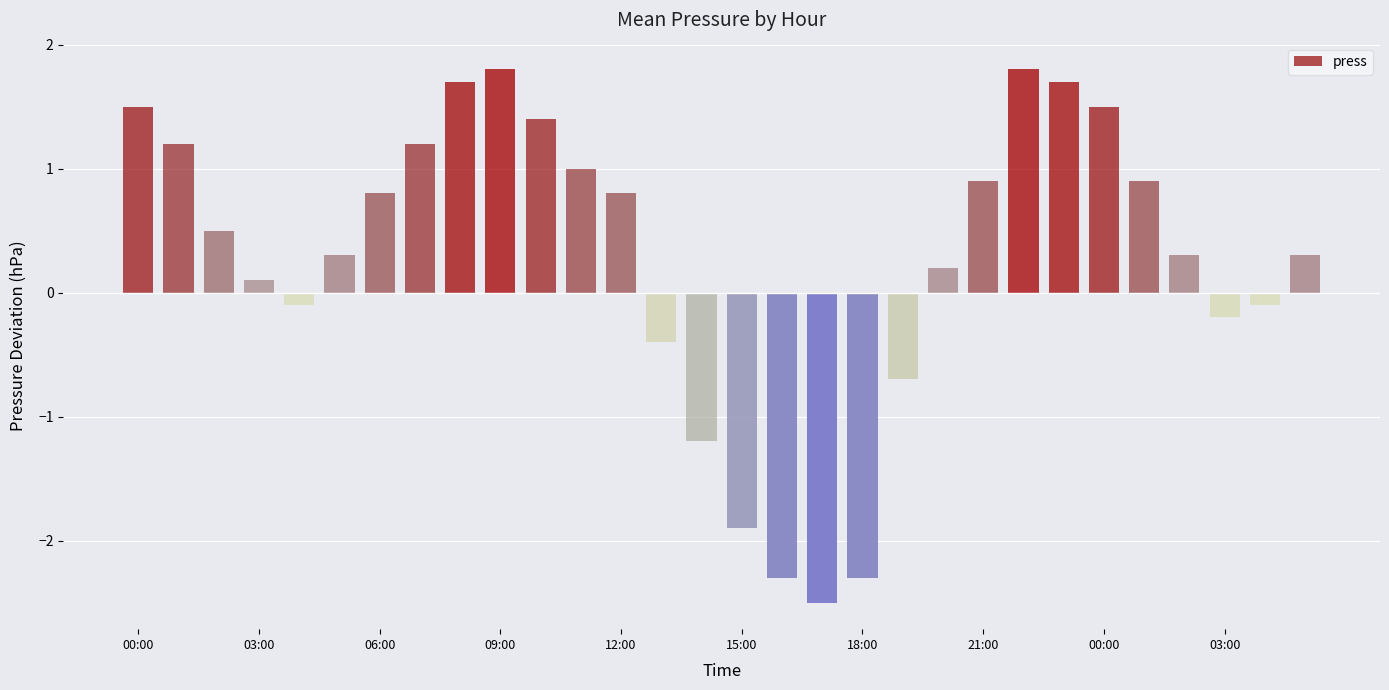

Does the chart contain stacked bars?

No